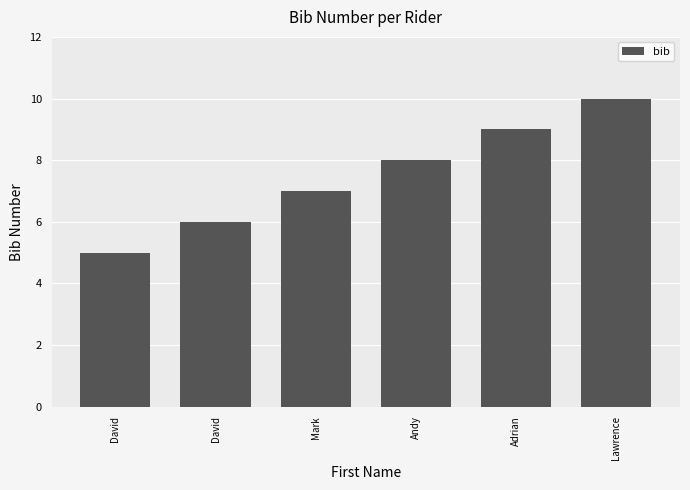

What is the change in value from Adrian to Lawrence?

+1